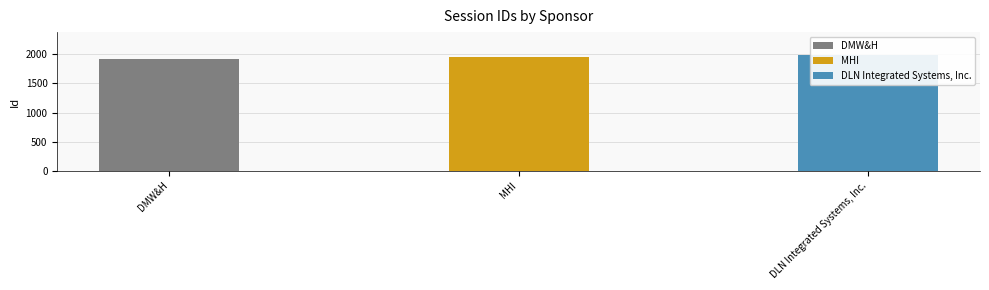

What is the change in value from DMW&H to DLN Integrated Systems, Inc.?

+57